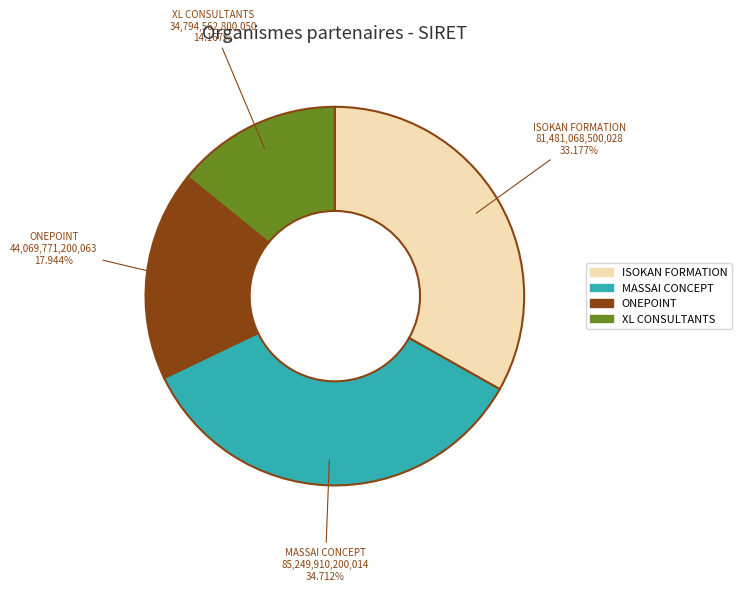

Which category has the smallest portion of the pie?

XL CONSULTANTS